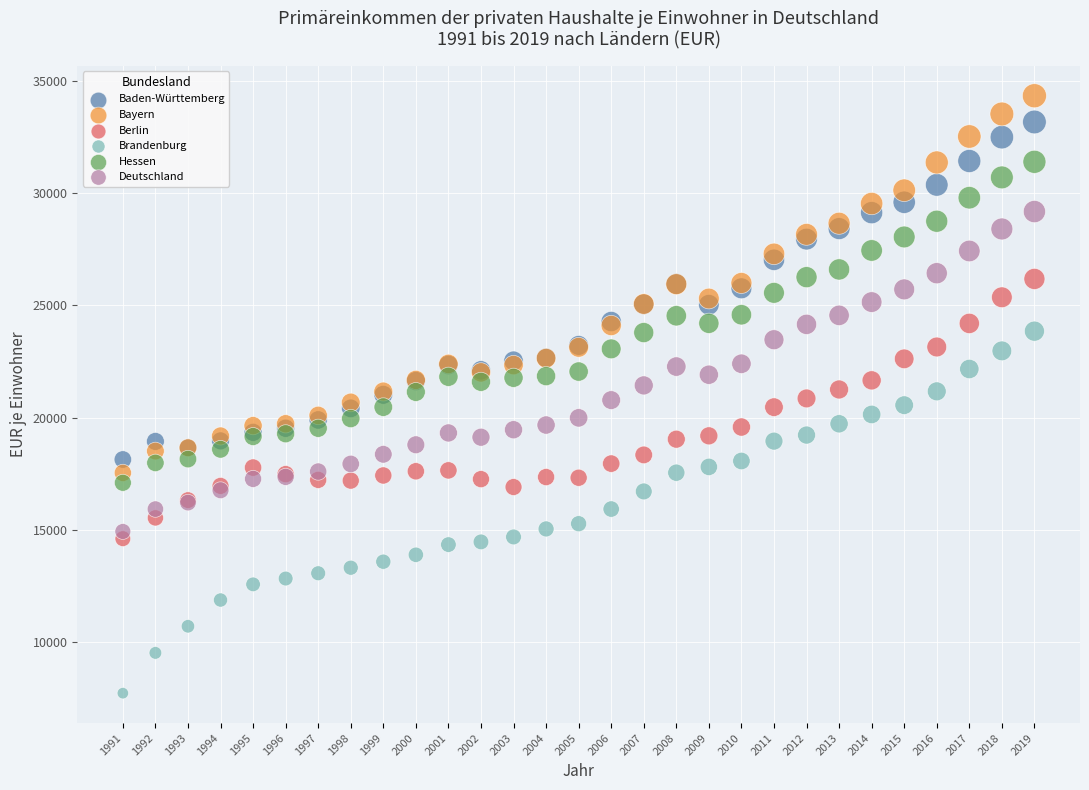

Which series contains the highest Y value?

Bayern